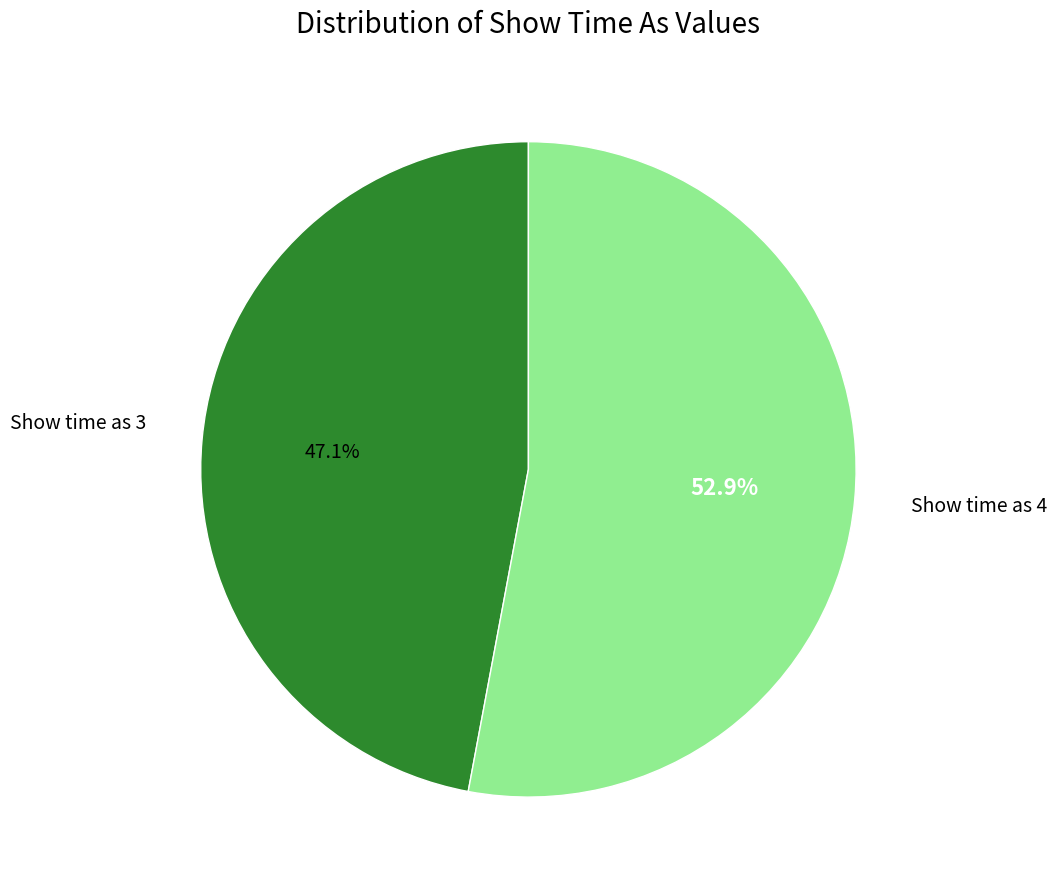

Does any single category account for the majority?

Yes